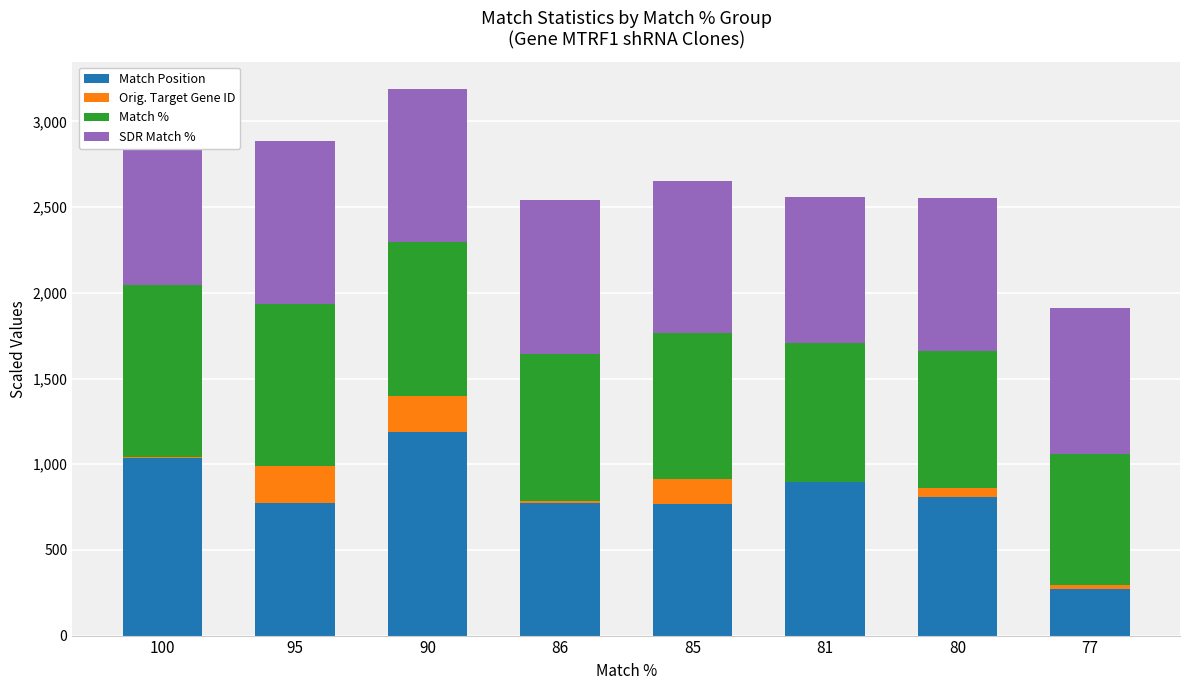

At which category is the sum across all series the highest?

90